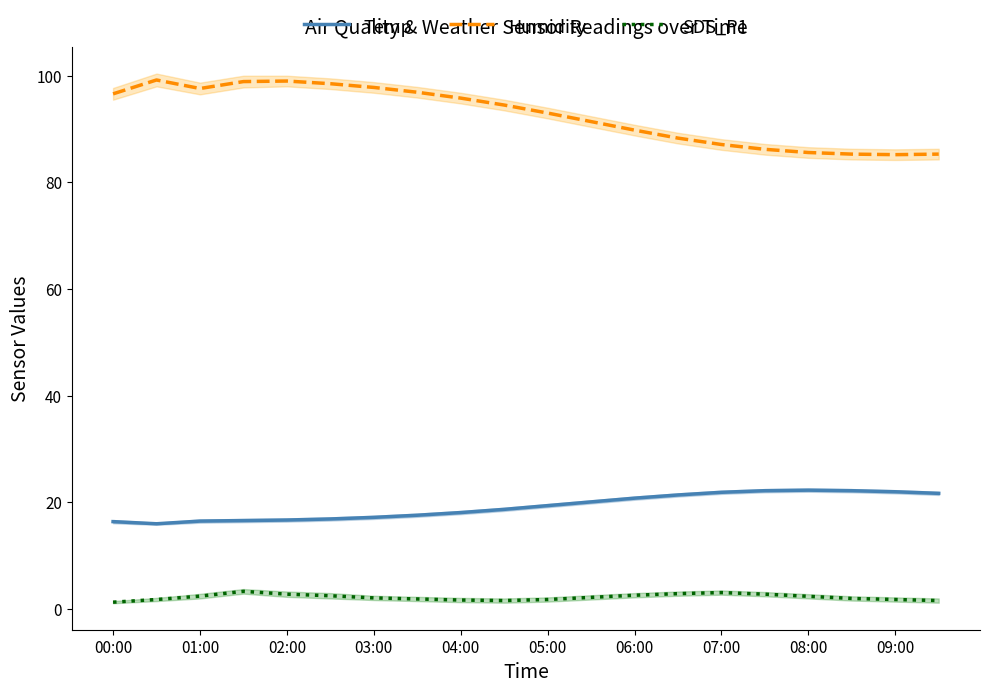

The value of Humidity at 05:00 is 127.3. True or false?

False